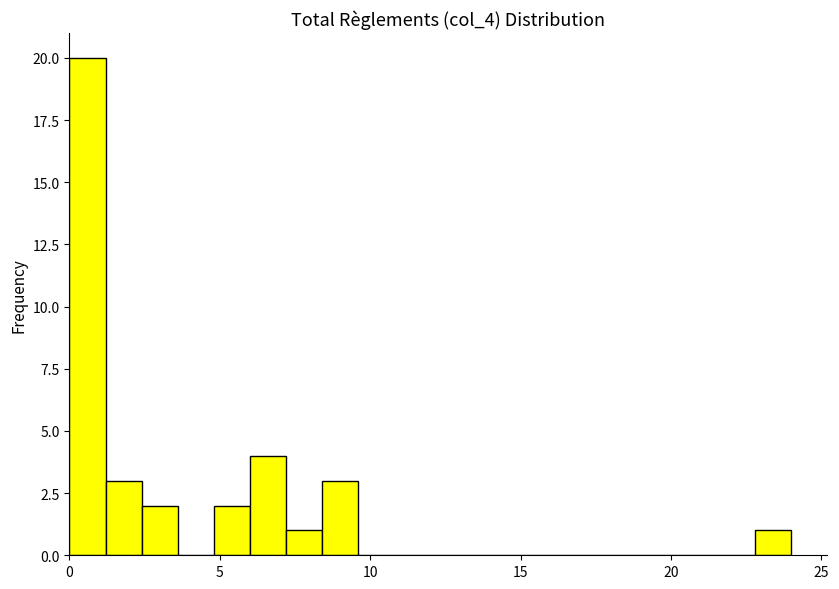

Read against the x-axis, roughly where is the centre of the tallest bar?

0.5